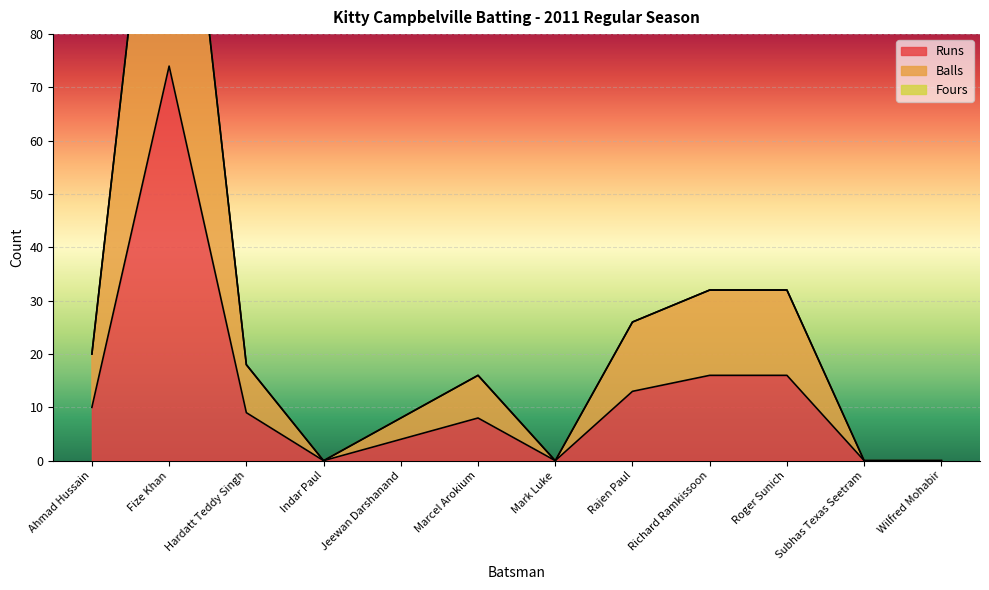

At Wilfred Mohabir, list the series in order from largest to smallest.

Runs, Balls